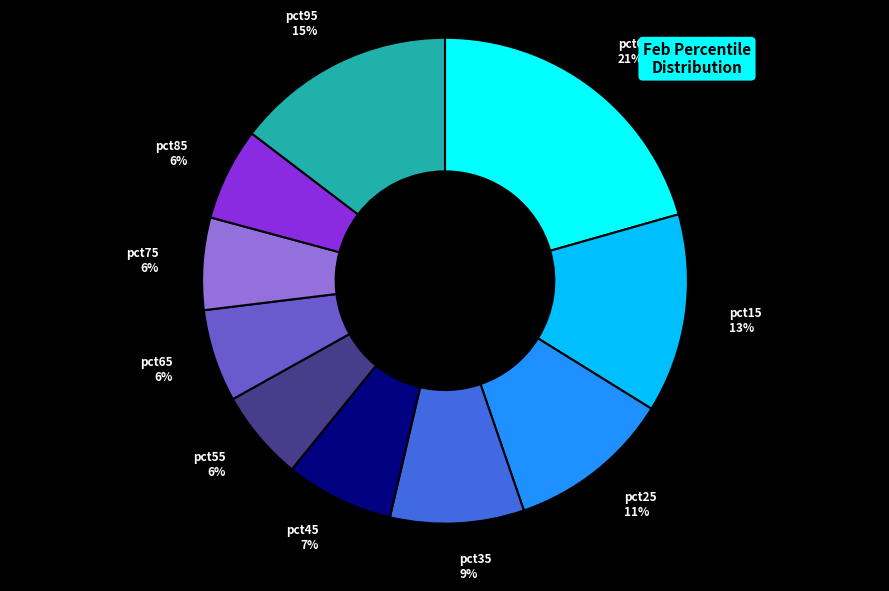

Which slice is the largest?

pct05